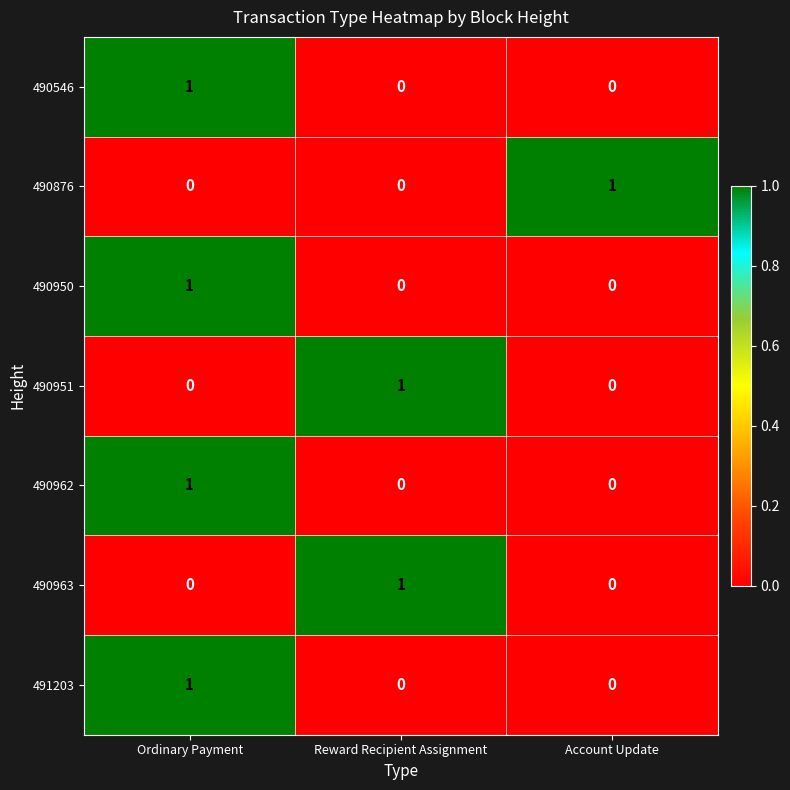

Reading right to left, list all the values displayed in this chart.

490546: 0	0	1
490876: 1	0	0
490950: 0	0	1
490951: 0	1	0
490962: 0	0	1
490963: 0	1	0
491203: 0	0	1